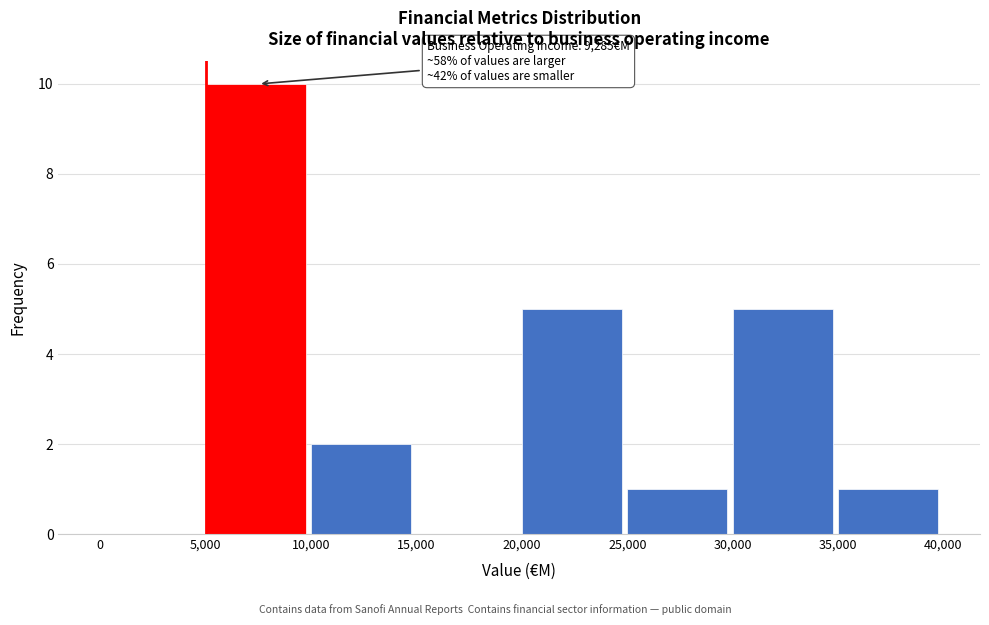

Over which range of the x-axis is the bar tallest?

5,000 to 10,000